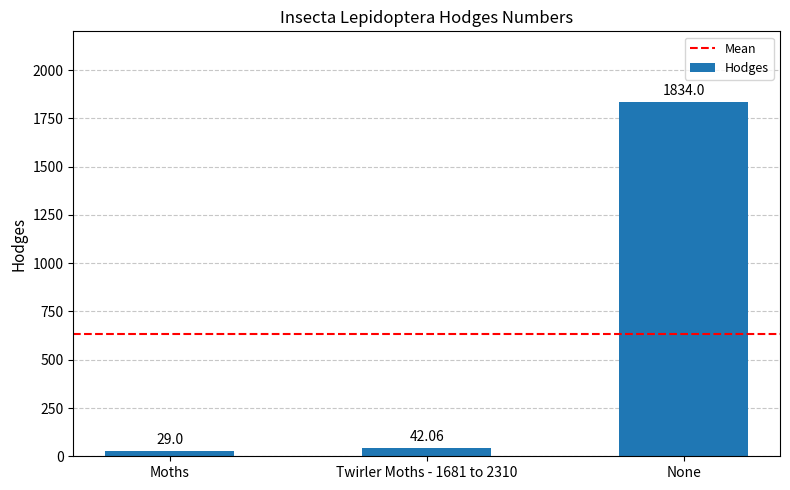

At which label does the data first exceed 42?

Twirler Moths - 1681 to 2310